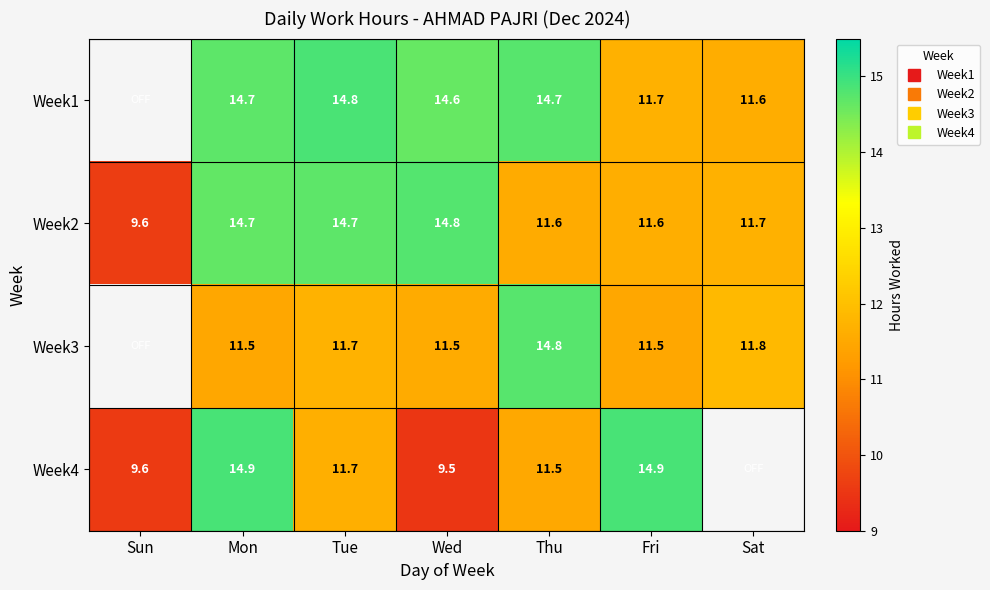

How many positive values does the Week4 series have?

6